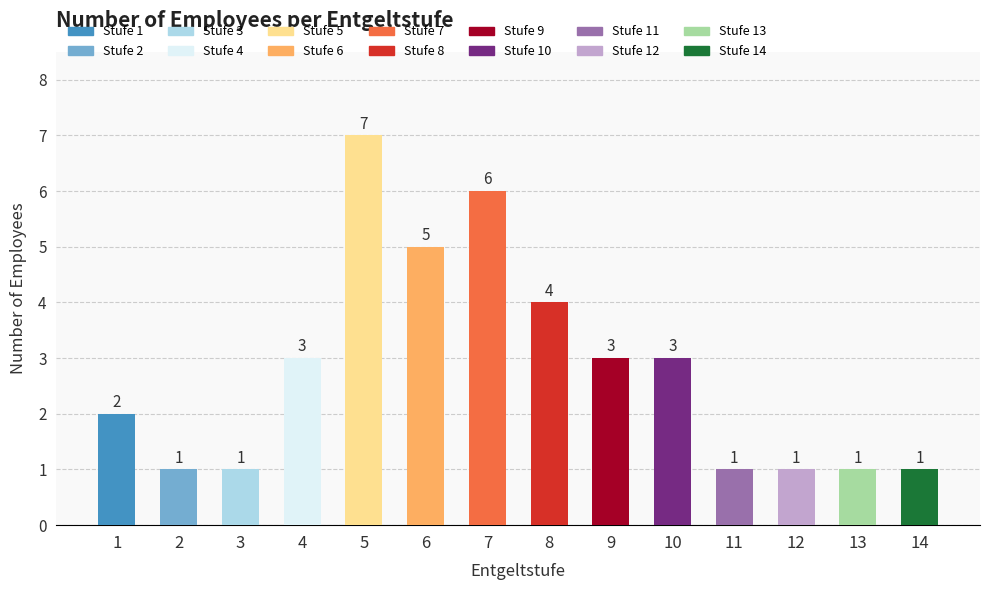

Where is the data nearest to the value 4?

8